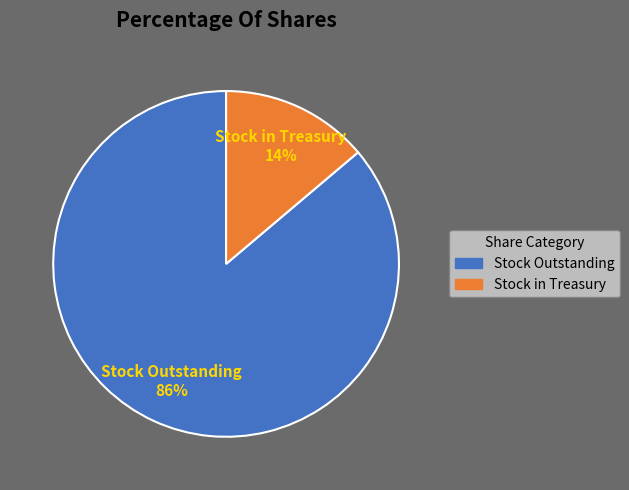

Combined, do Stock Outstanding and Stock in Treasury account for over 50%?

Yes